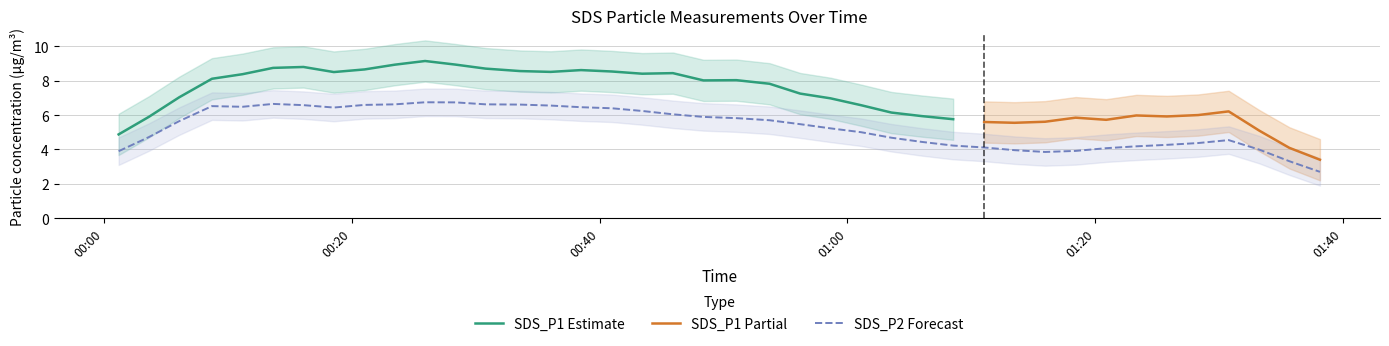

What is the minimum value for SDS_P1 Estimate?

4.9